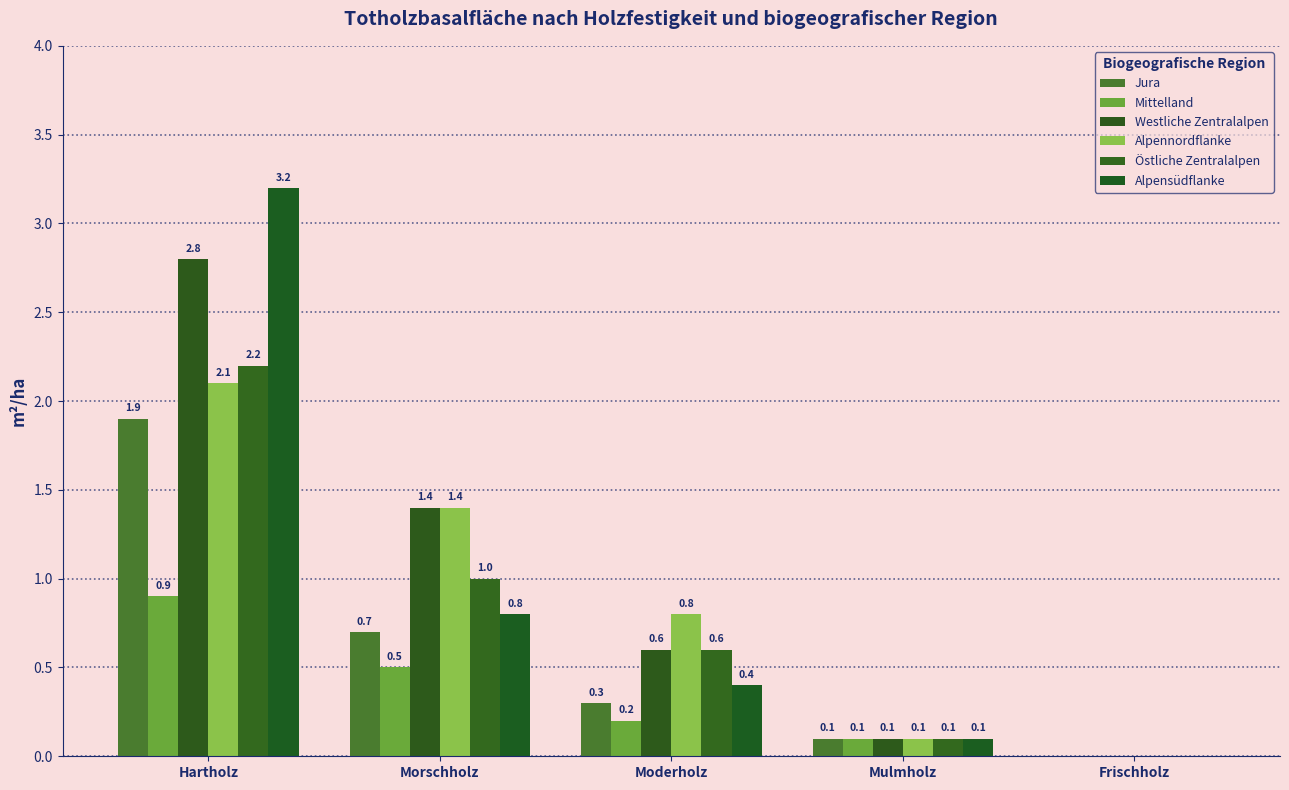

What are all the series names shown in the legend?

Jura, Mittelland, Westliche Zentralalpen, Alpennordflanke, Östliche Zentralalpen, Alpensüdflanke